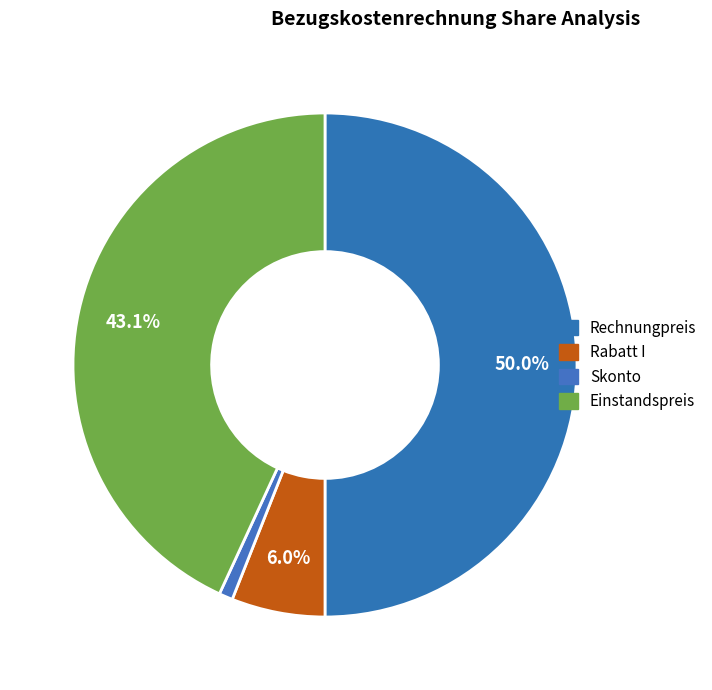

How many segments does this pie chart have?

4